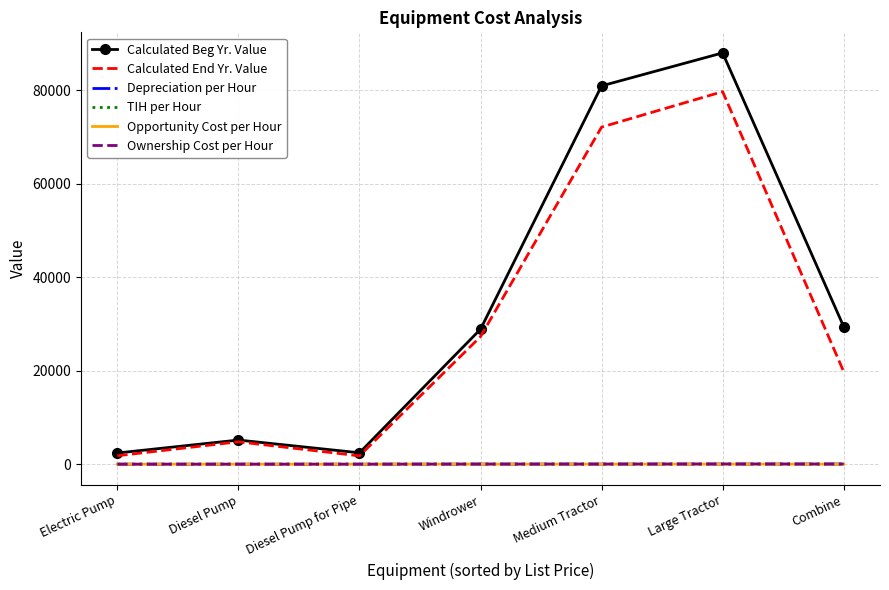

What is the greatest value displayed?

87959.3